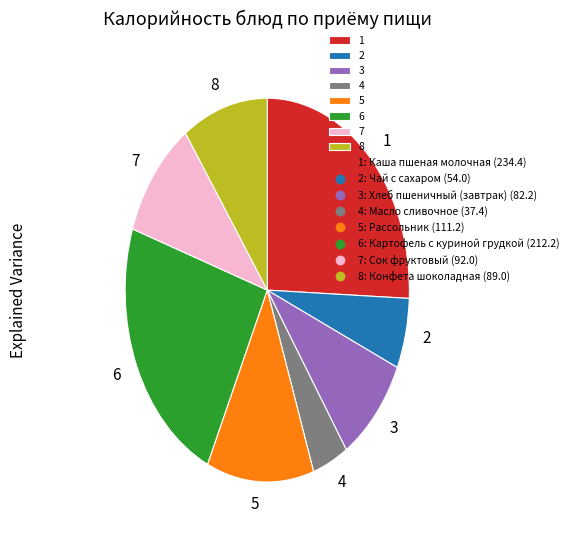

The 2 slice represents 6% of the pie. True or false?

True